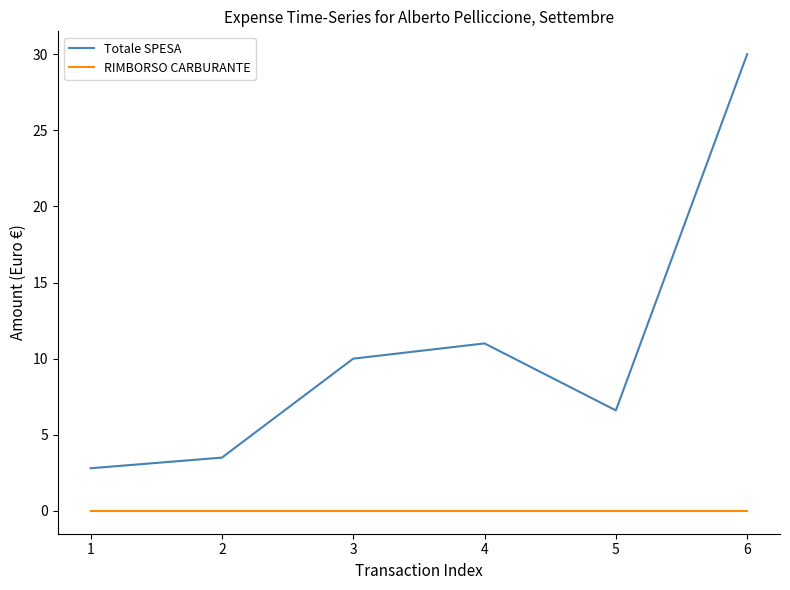

Which category has the lowest value in the Totale SPESA series?

1